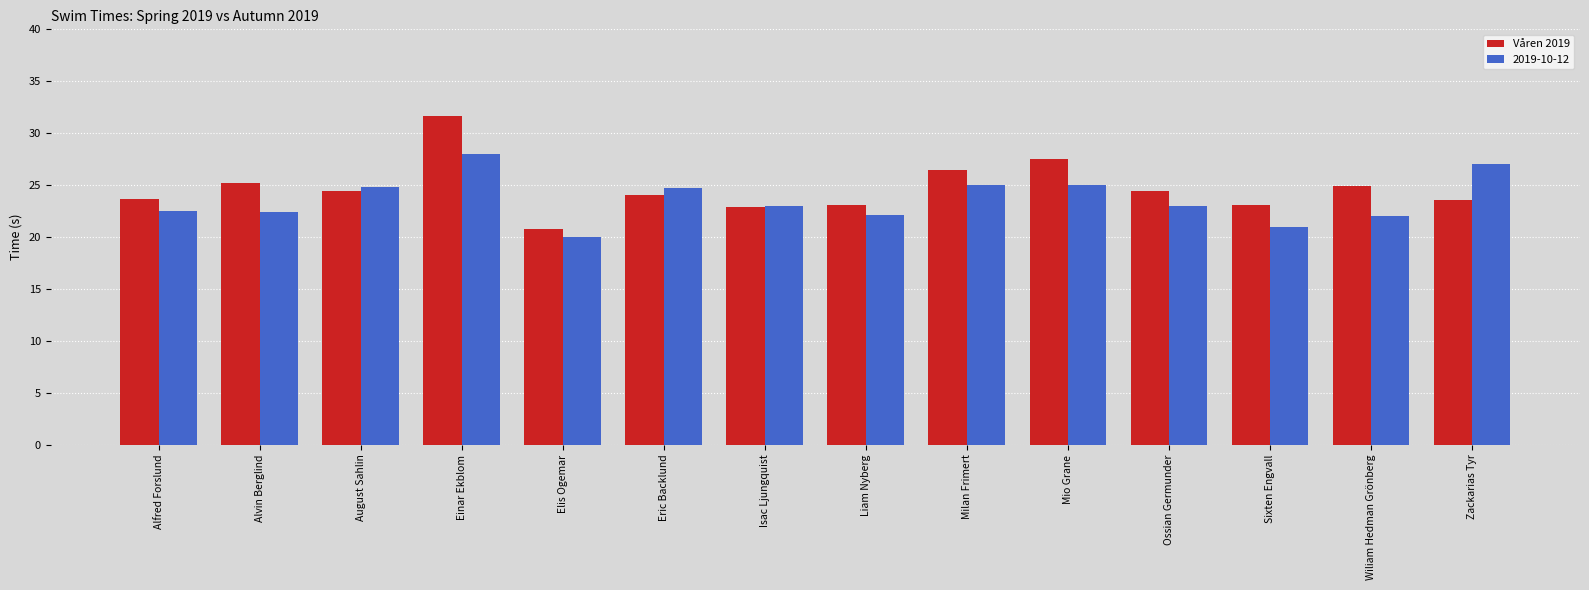

What is the approximate value of Våren 2019 at Einar Ekblom?

31.6